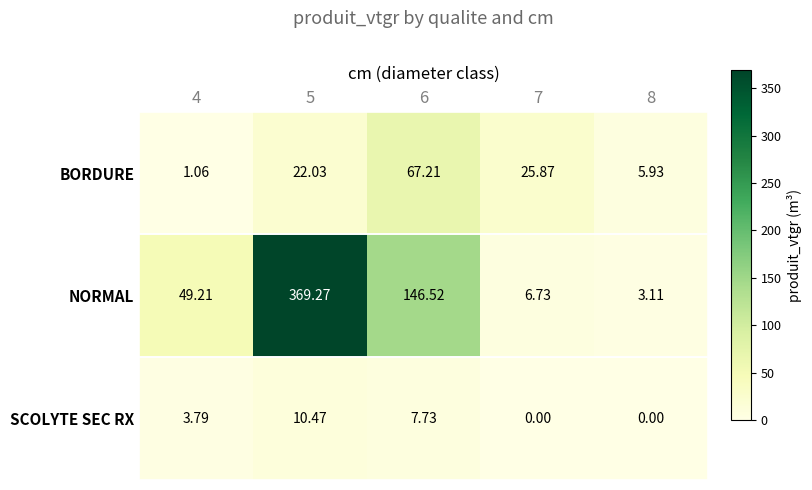

Which series changed the most between 6 and 8?

NORMAL